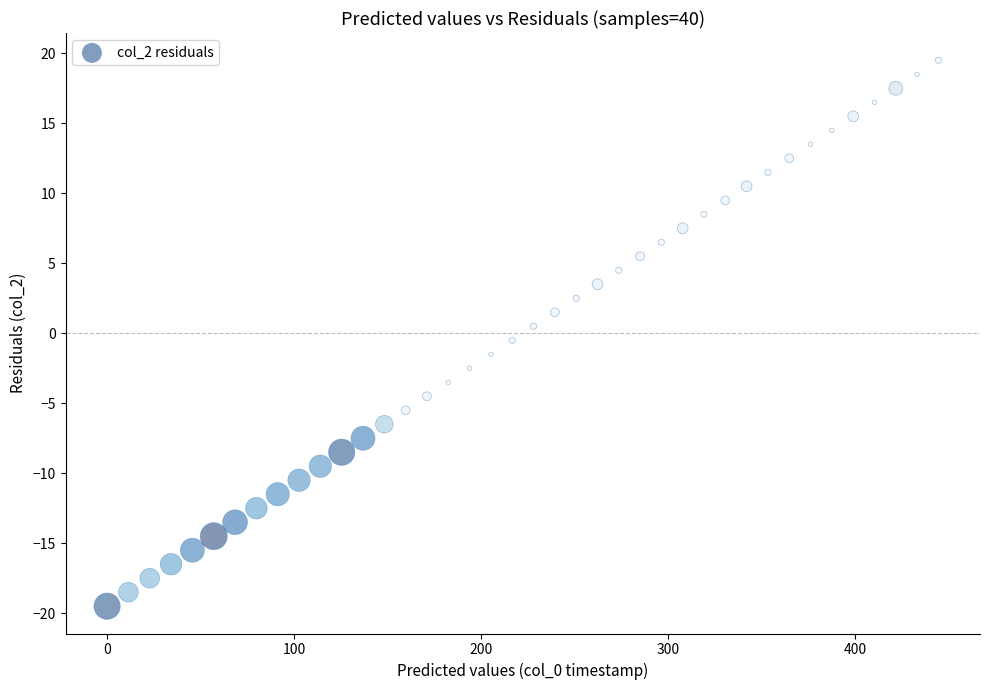

What is the range of Y values (max minus min)?

39.0